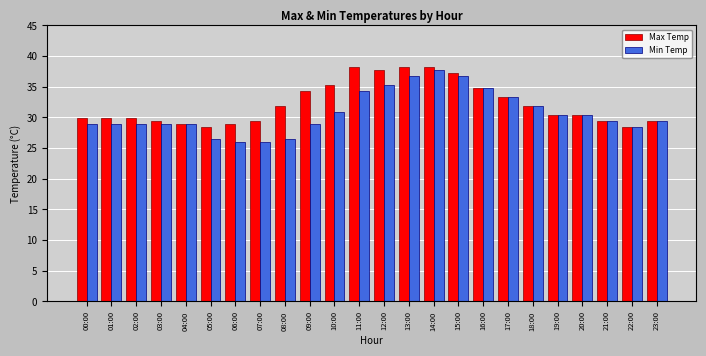

Count the number of categories in the chart.

24